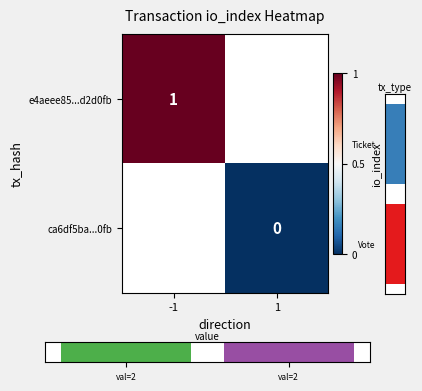

At how many categories does at least one series exceed 0?

1